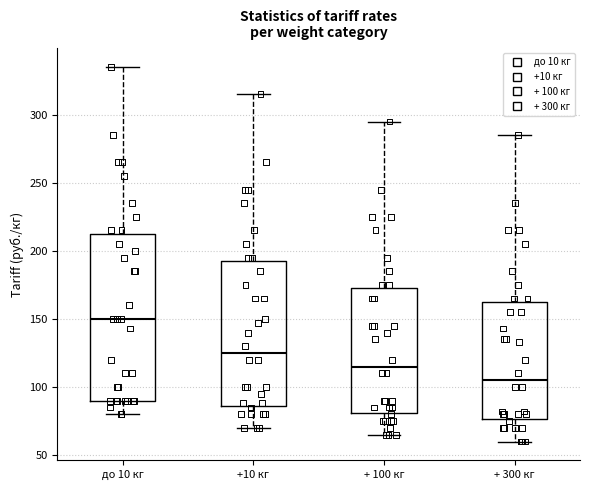

Which box has the highest median line?

до 10 кг